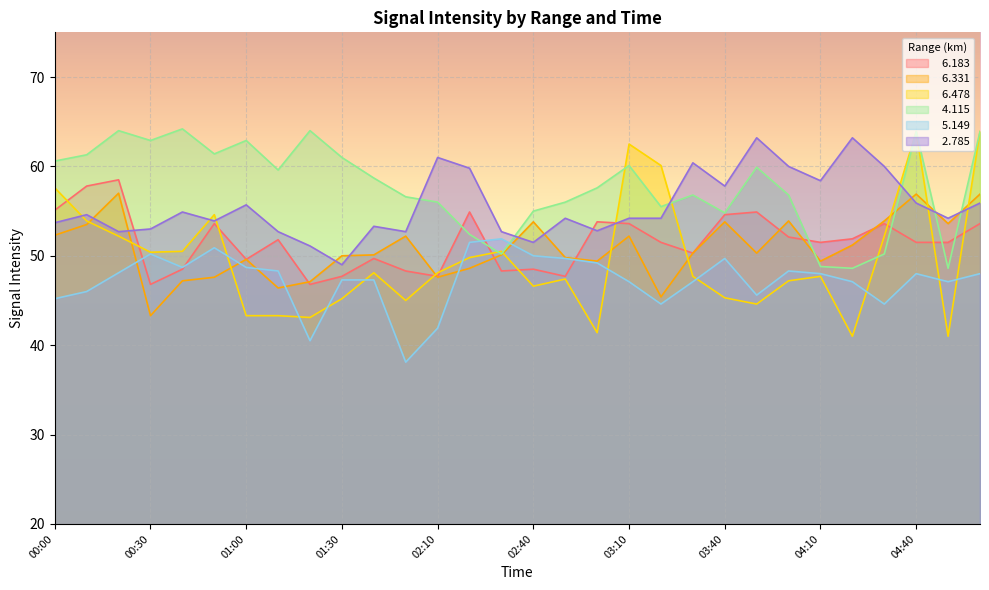

Does the chart display data point markers on the line(s)?

No